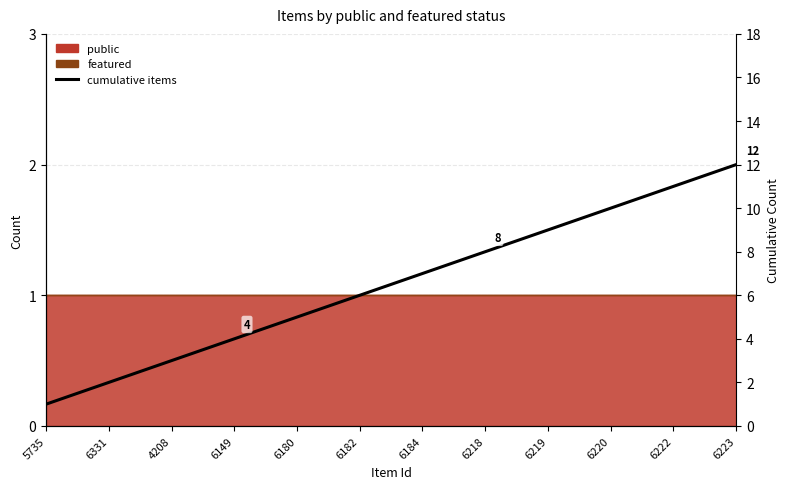

What is the sum of the values at 4208 and 6184?

10